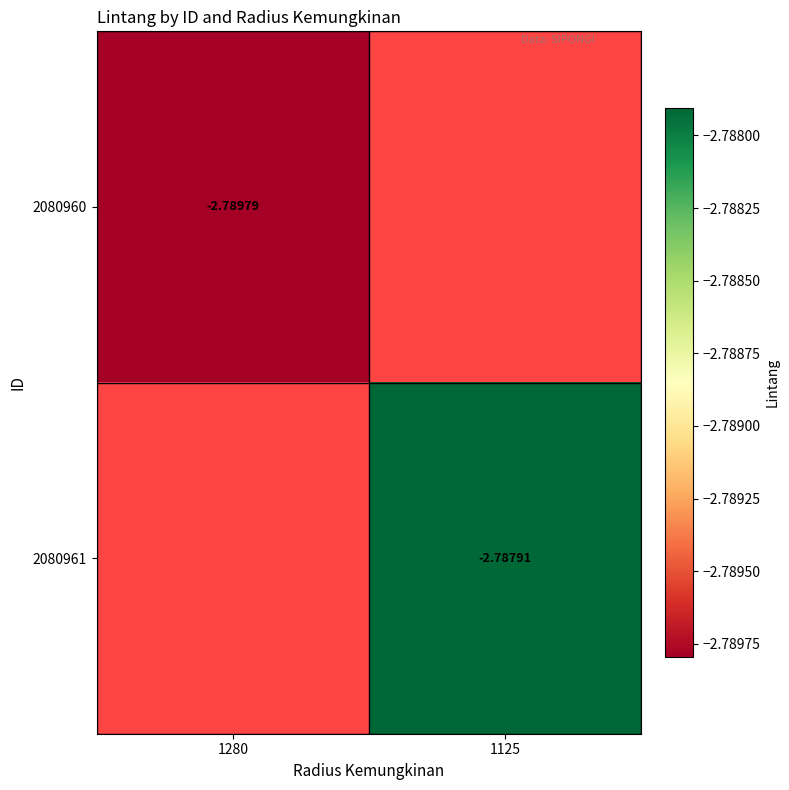

At which label is 2080960 closest to -2?

1280